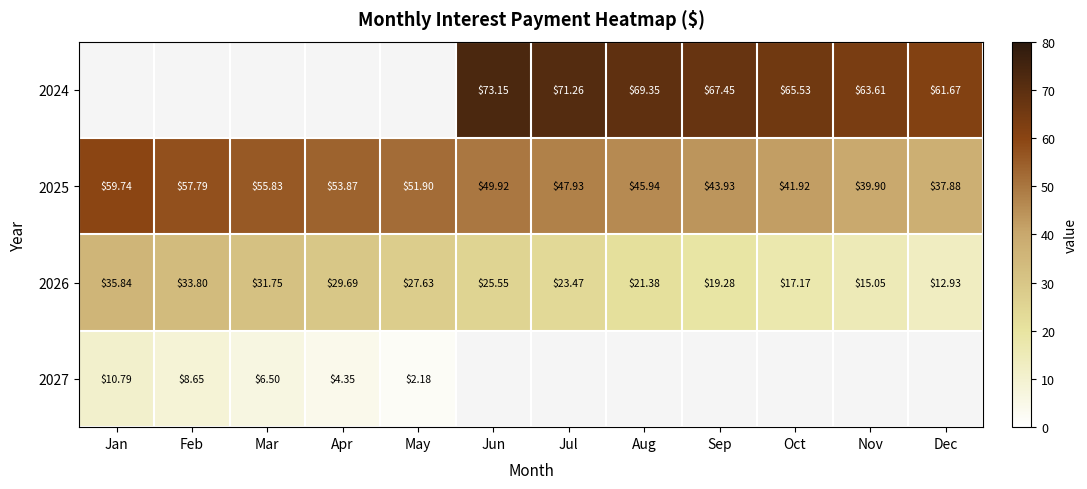

The value of 2025 at May is 79.3. True or false?

False